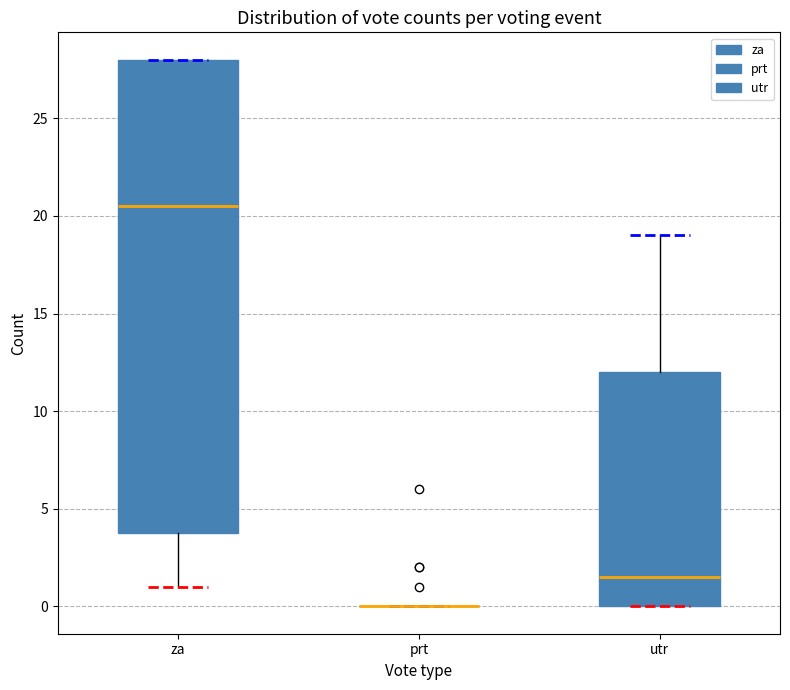

Where does the lower whisker of the box for za end on the y-axis? The values are not printed on the chart, so give them approximately, as read against the axis.

1.0